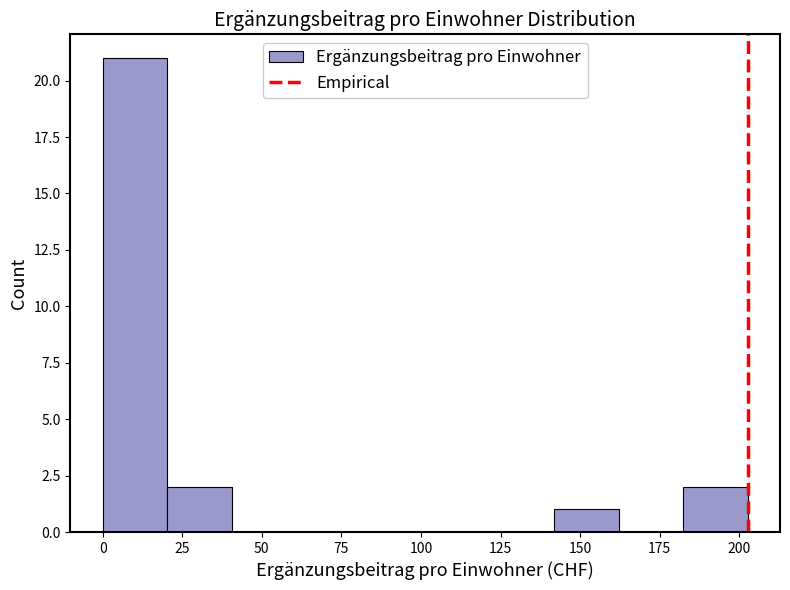

Reading left to right, transcribe this chart: for each bar, give the range it covers on the x-axis and its height. Neither the bar edges nor the heights are printed on the chart, so give them approximately, as read against the axes.

0 to 20: 21
20 to 40: 2
40 to 60: 0
60 to 80: 0
80 to 100: 0
100 to 120: 0
120 to 140: 0
140 to 160: 1
160 to 180: 0
180 to 205: 2